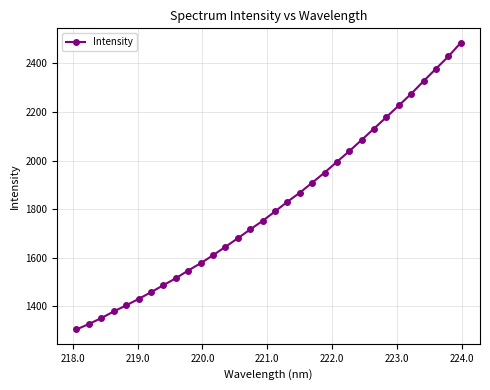

How many data points are less than 1790?

16